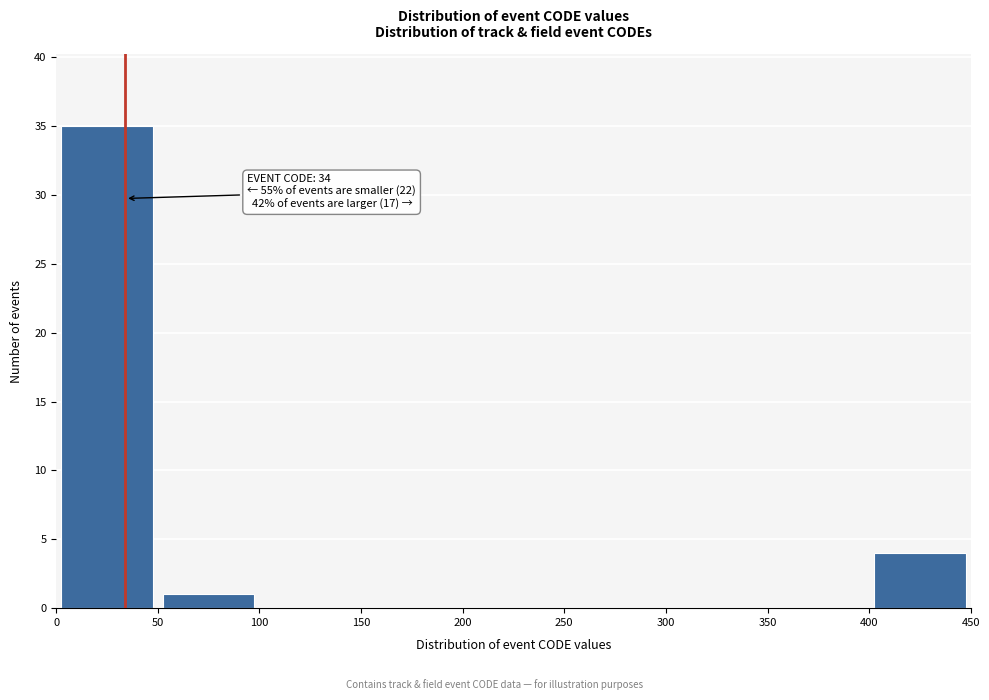

Over which range of the x-axis is the bar tallest?

0 to 50